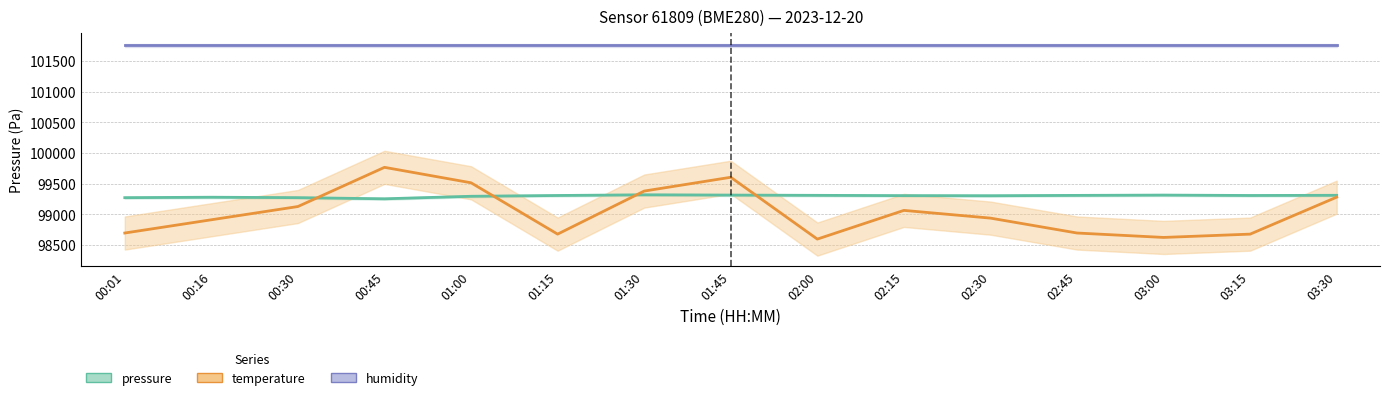

What is the minimum value shown in the chart?

98596.8